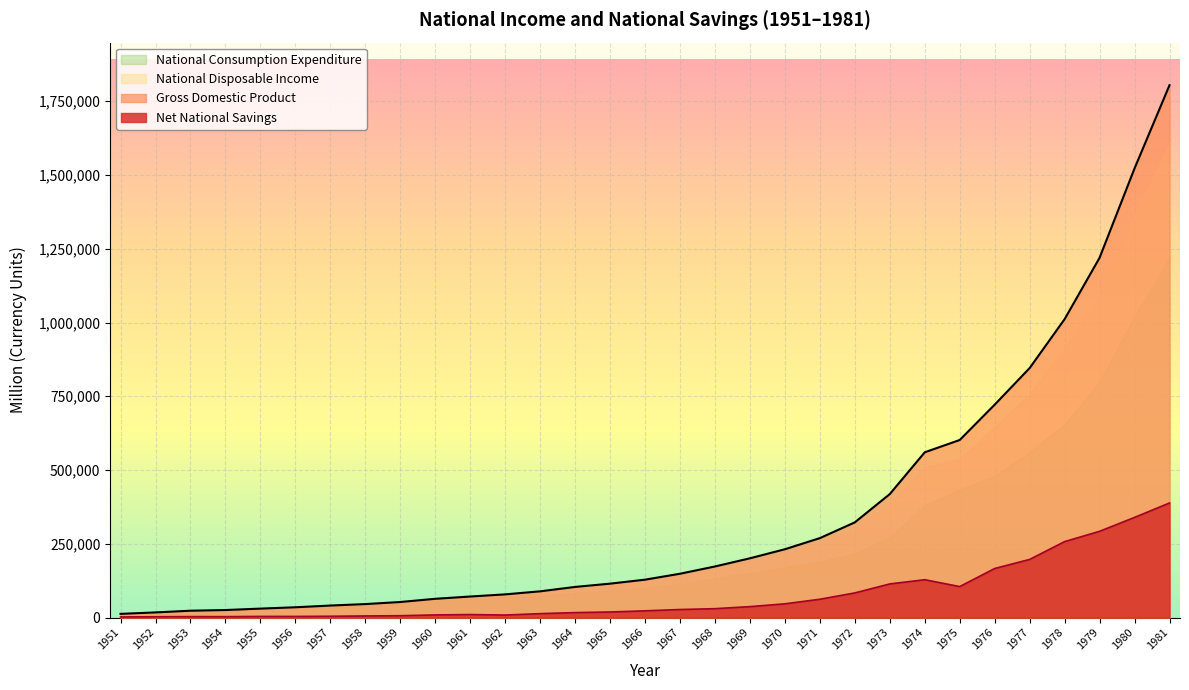

Which series has the largest total across all categories?

Gross Domestic Product